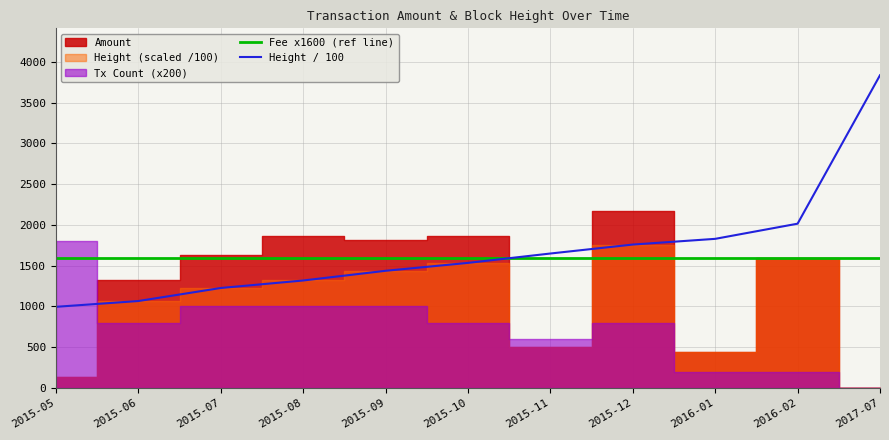

Is it true that Fee x1600 (ref line) equals 2143.5 at 2016-02?

False